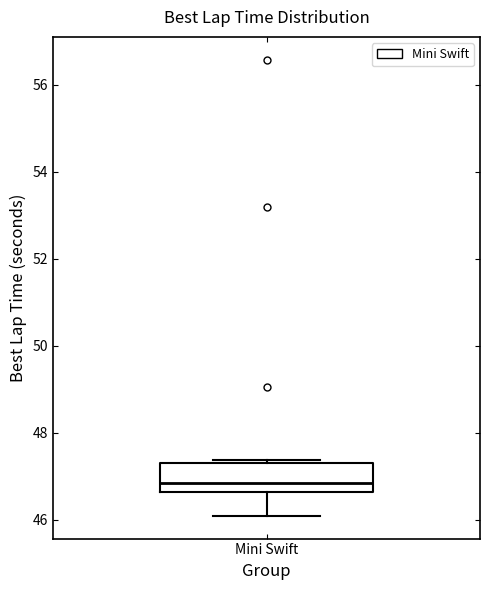

Where does the lower whisker of the box for Mini Swift end on the y-axis? The values are not printed on the chart, so give them approximately, as read against the axis.

46.0